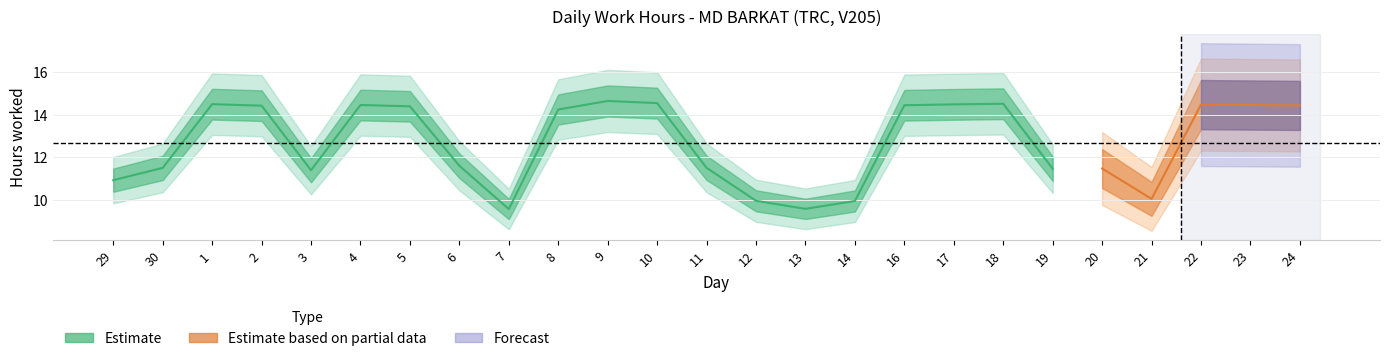

What is the sum of all Forecast values?

43.4